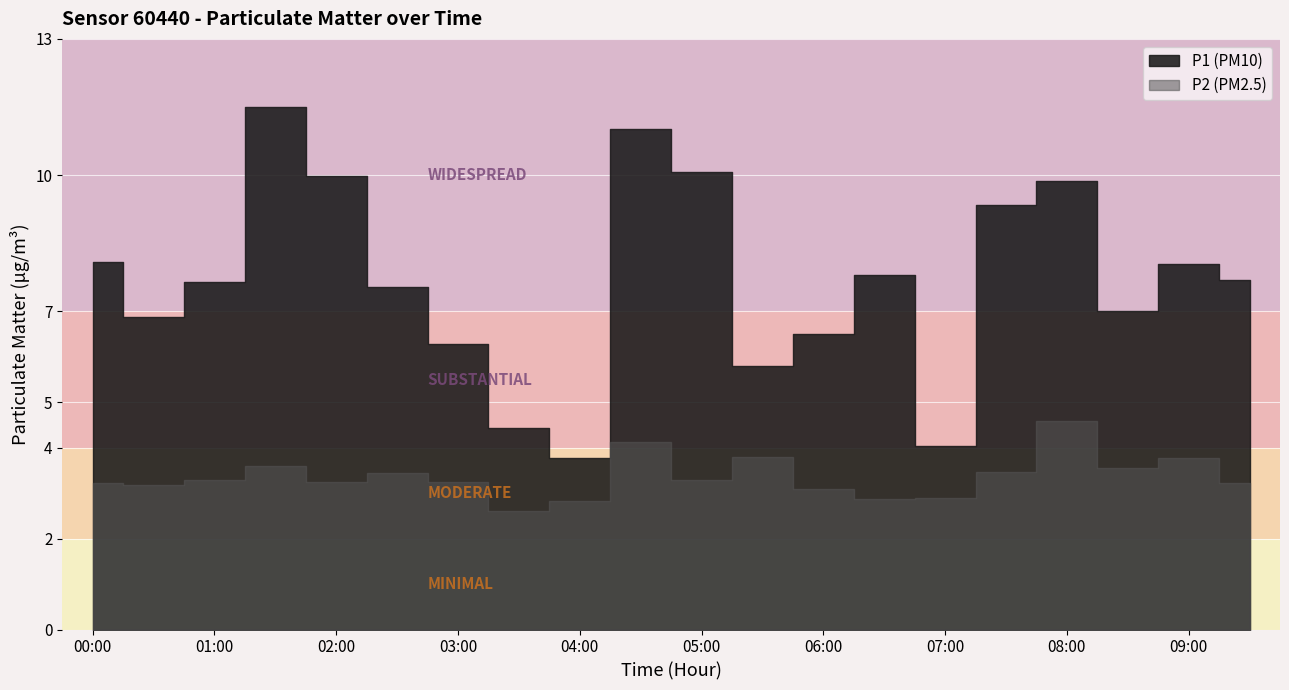

What are all the series names shown in the legend?

P1, P2